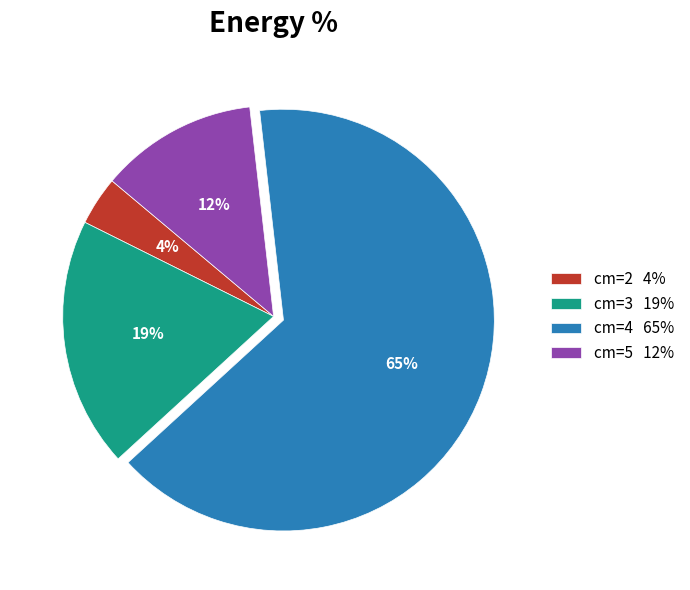

To the nearest percent, what percentage of the pie is cm=3 19%?

19%